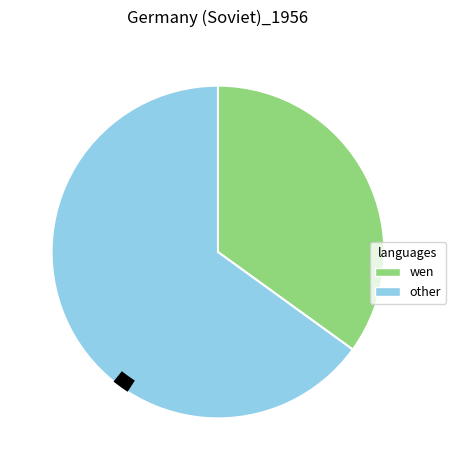

Does any single category account for the majority?

Yes